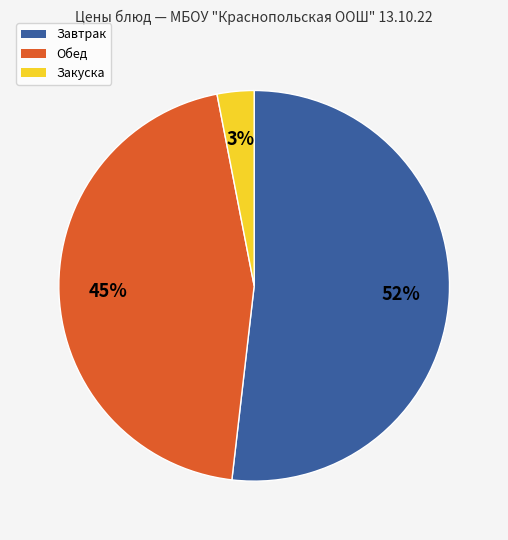

Is there any slice that represents more than half of the pie?

Yes